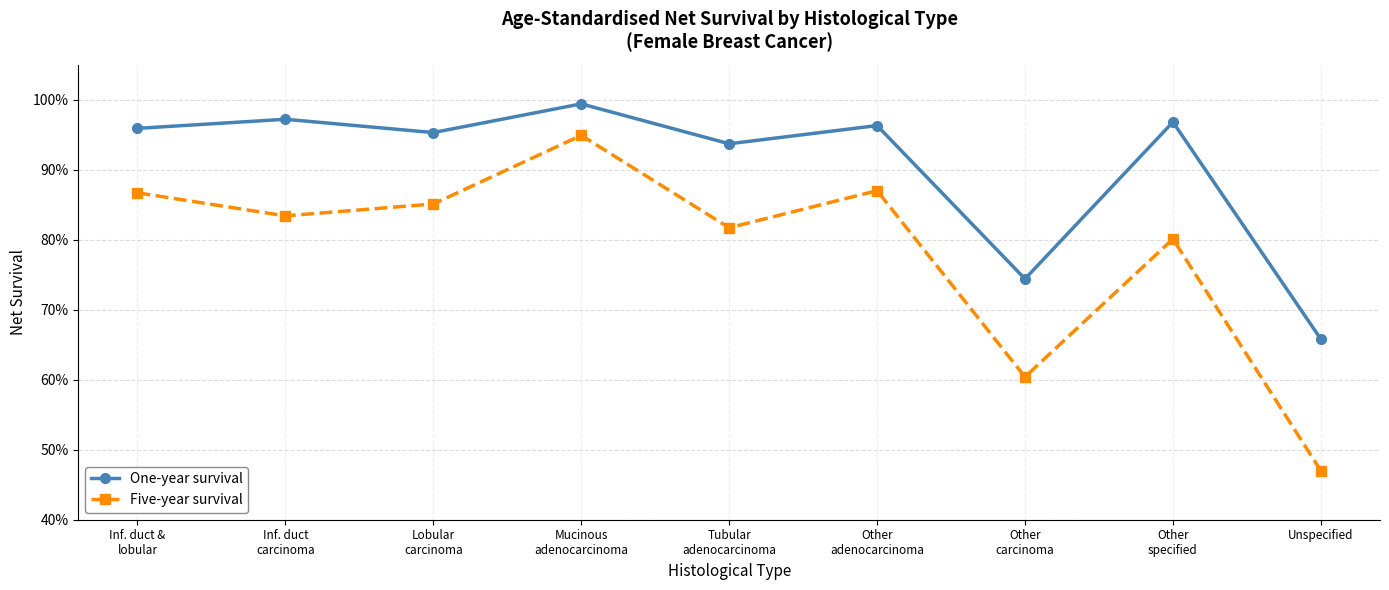

What are all the series names shown in the legend?

One-year survival, Five-year survival